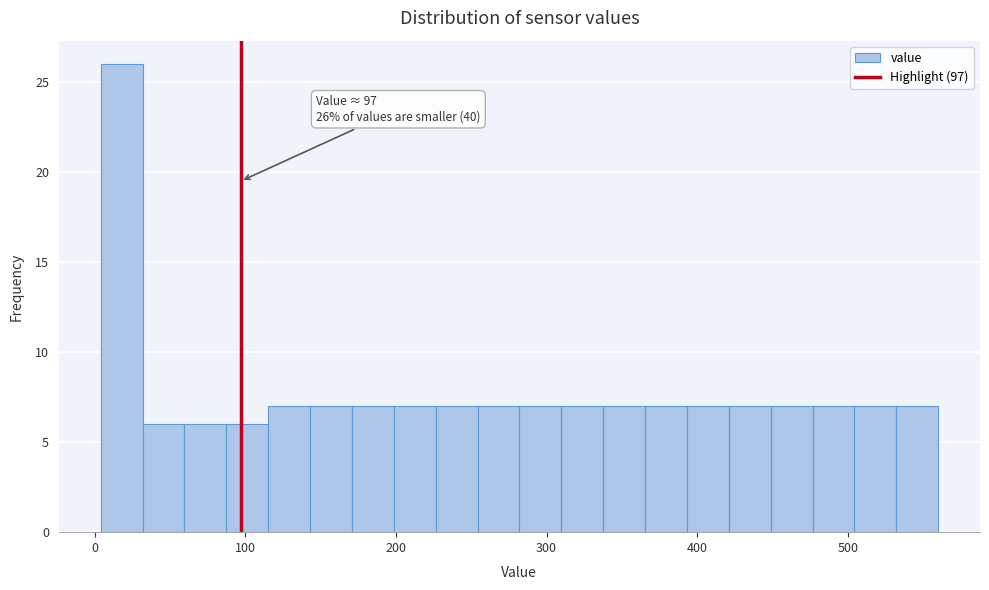

Read against the x-axis, roughly where is the centre of the tallest bar?

20